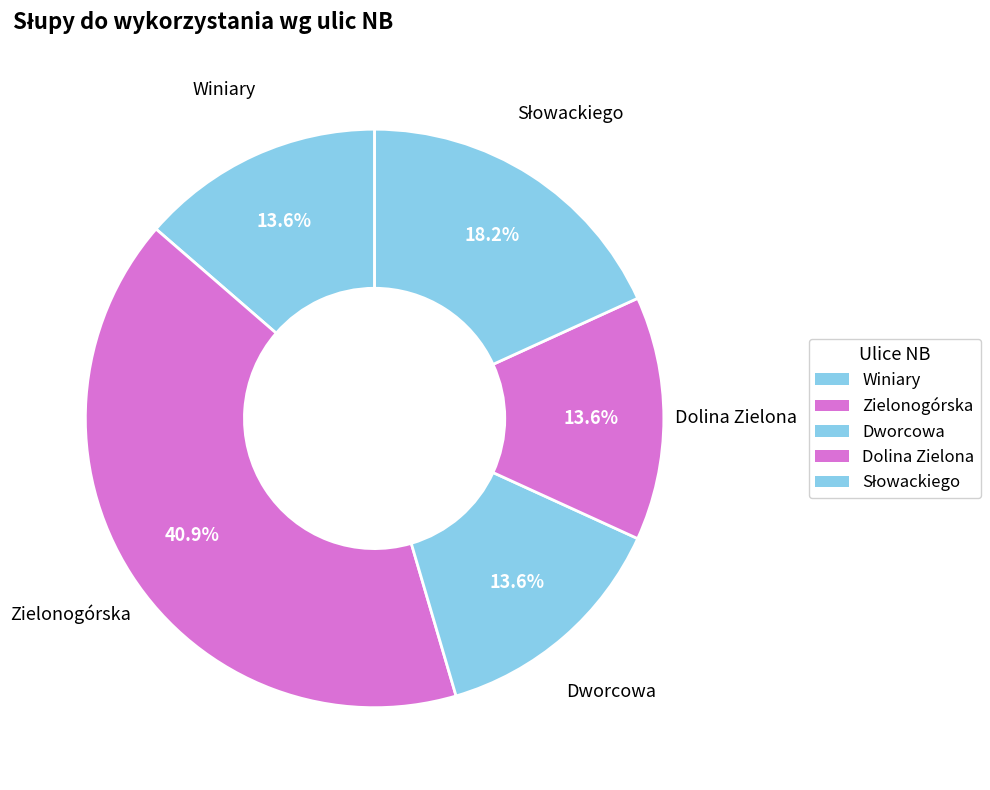

How many slices are in this pie chart?

5